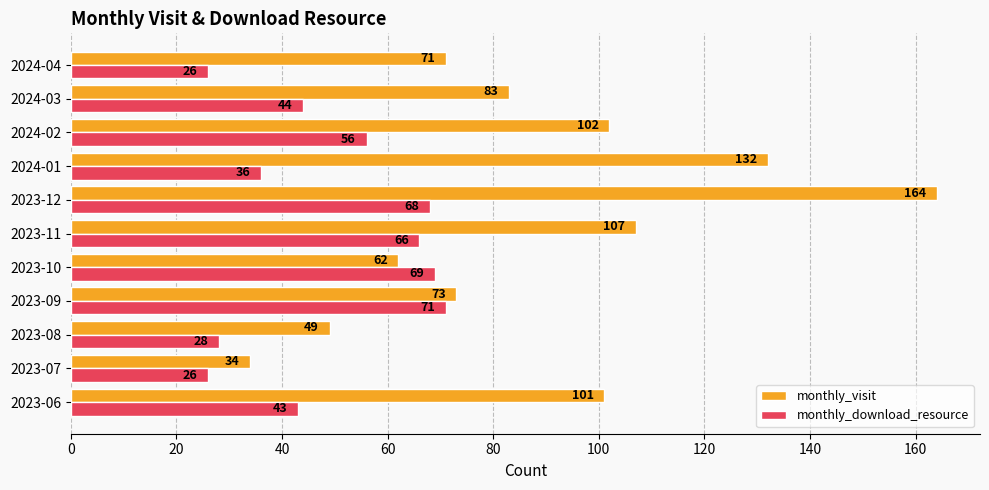

Which label corresponds to the largest value in the chart?

2023-12